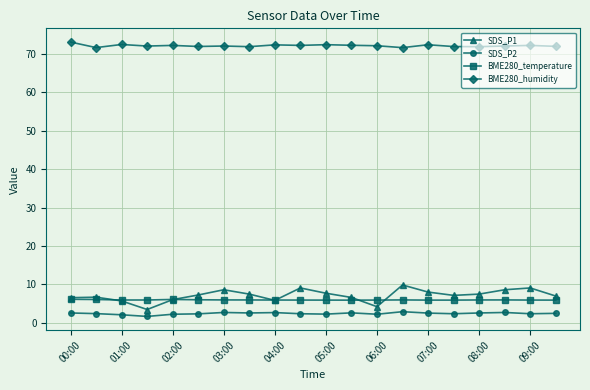

Which series has the widest spread of values?

SDS_P1